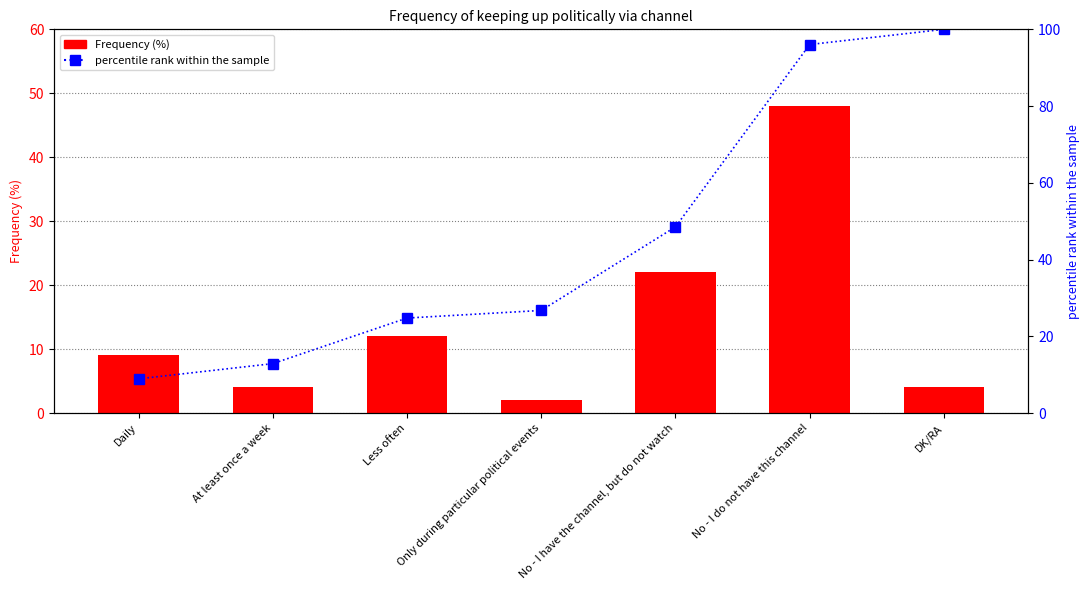

Which series has the widest spread of values?

percentile rank within the sample